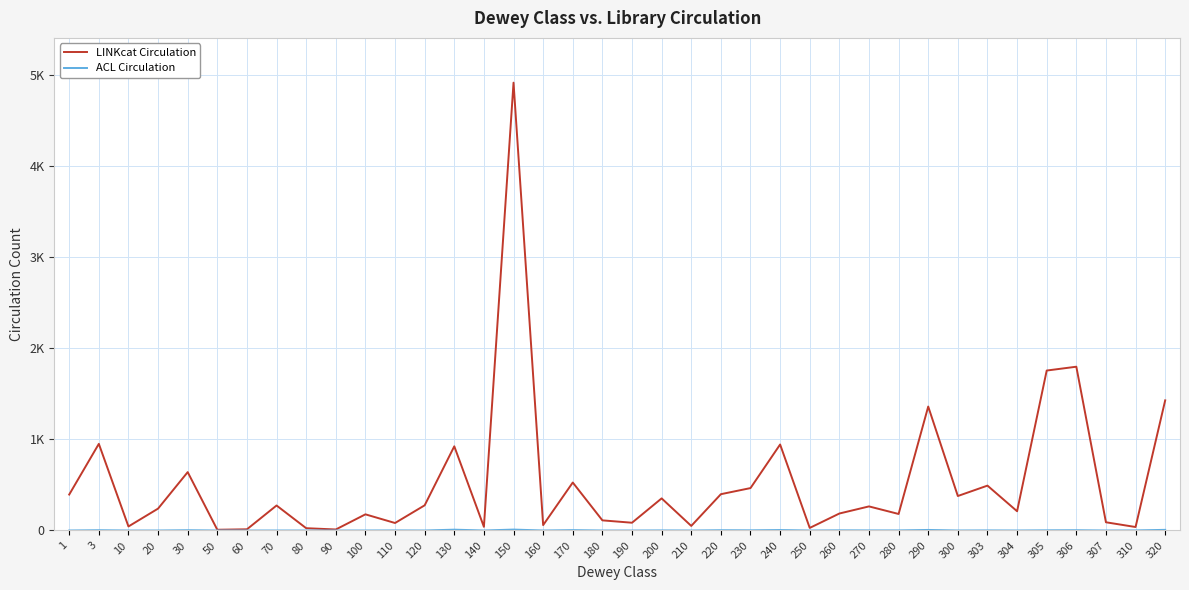

Which series changed the most between 160 and 250?

LINKcat Circulation